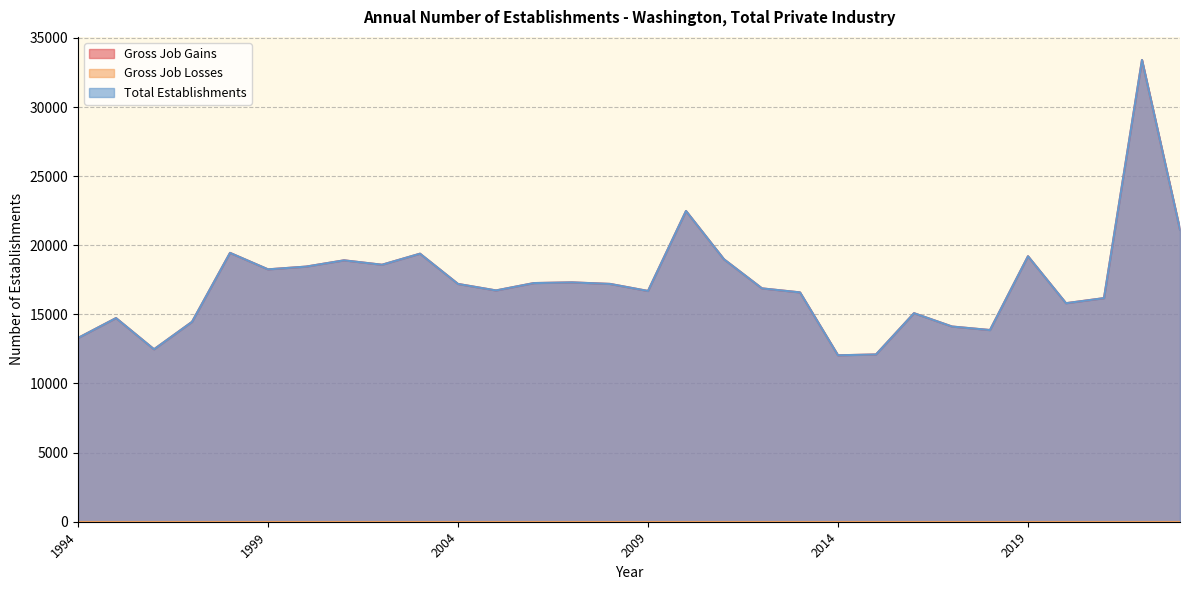

How many data points in Total Establishments are above 17200?

14